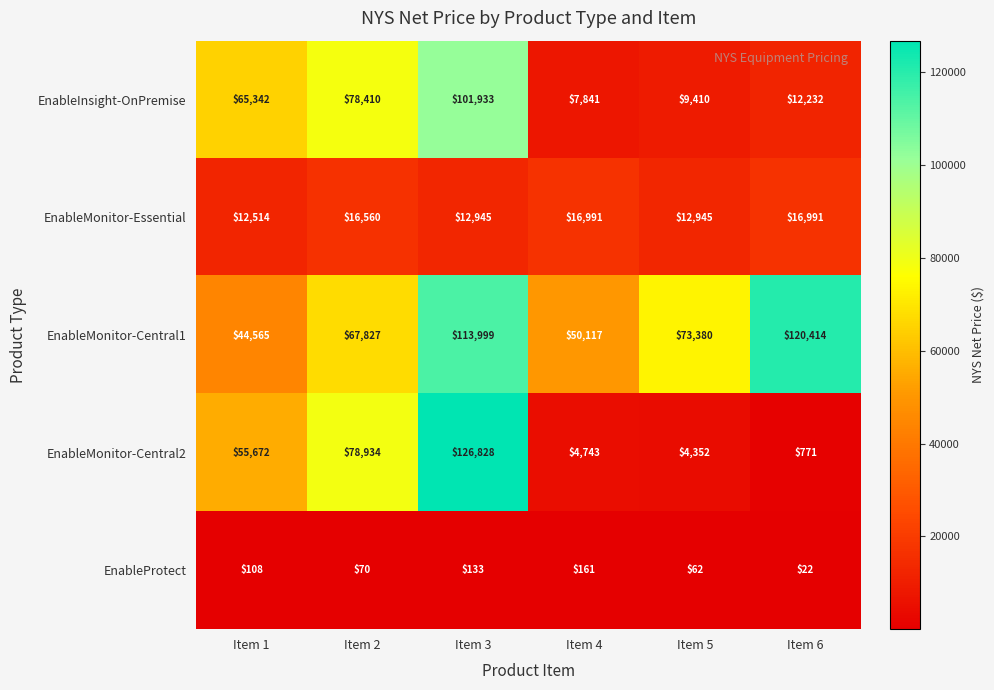

Which series has the largest range (max minus min)?

EnableMonitor-Central2